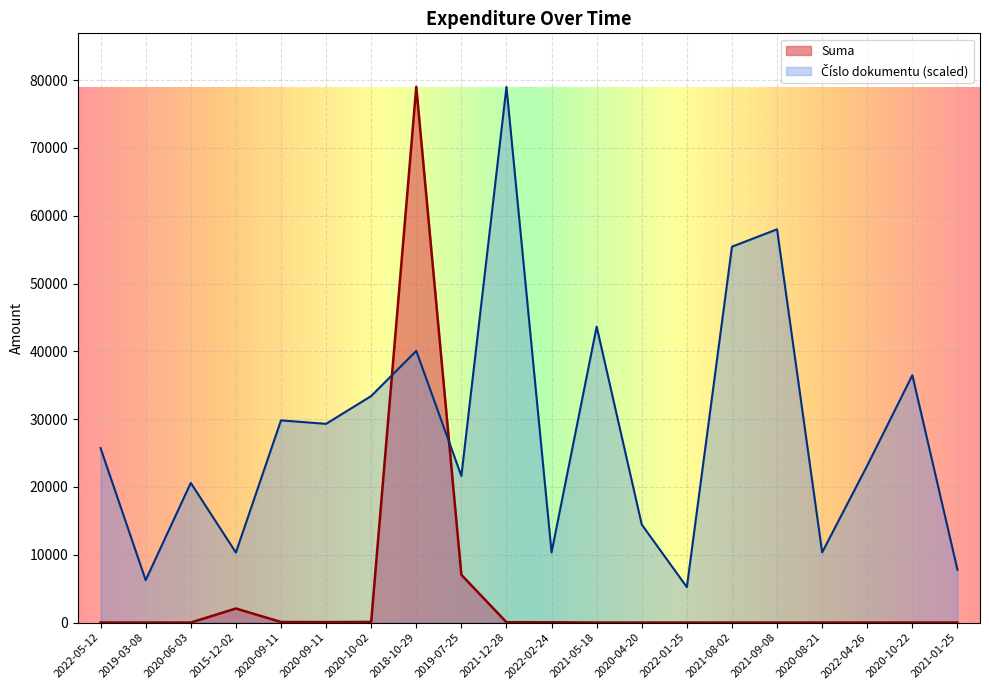

List the labels in order of Suma value, smallest first.

2022-05-12, 2019-03-08, 2020-06-03, 2021-05-18, 2020-04-20, 2022-01-25, 2021-08-02, 2021-09-08, 2020-08-21, 2022-04-26, 2020-10-22, 2021-01-25, 2022-02-24, 2021-12-28, 2020-09-11, 2020-09-11, 2020-10-02, 2015-12-02, 2019-07-25, 2018-10-29